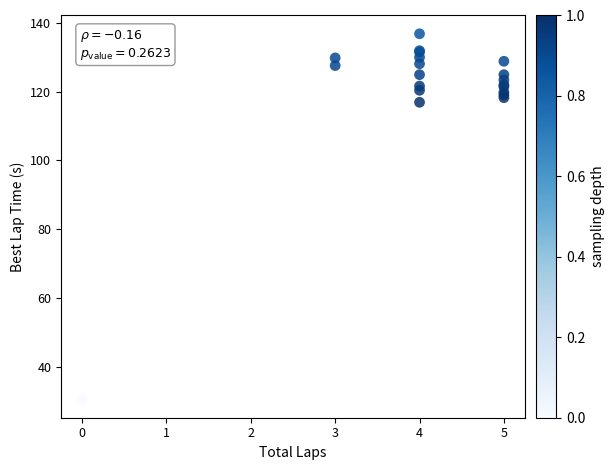

What Y value in the scatter plot is closest to 83?

116.9